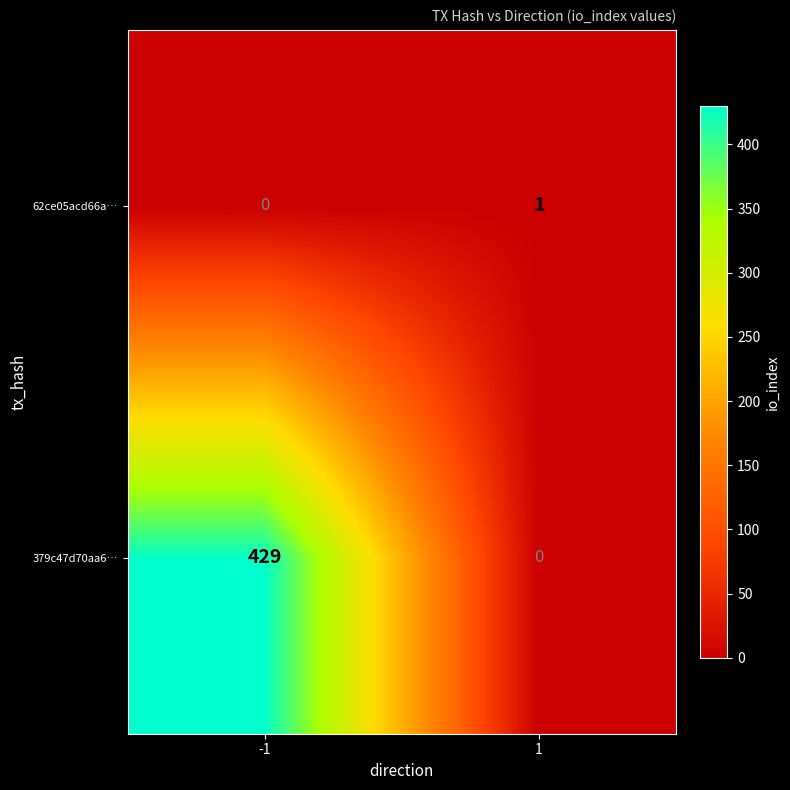

Between -1 and 1, which series saw the biggest shift?

379c47d70aa6…